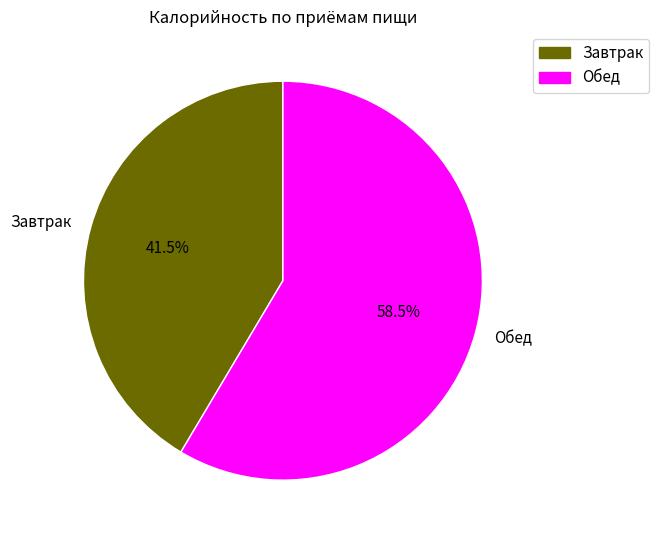

Is Завтрак the majority of the pie?

No